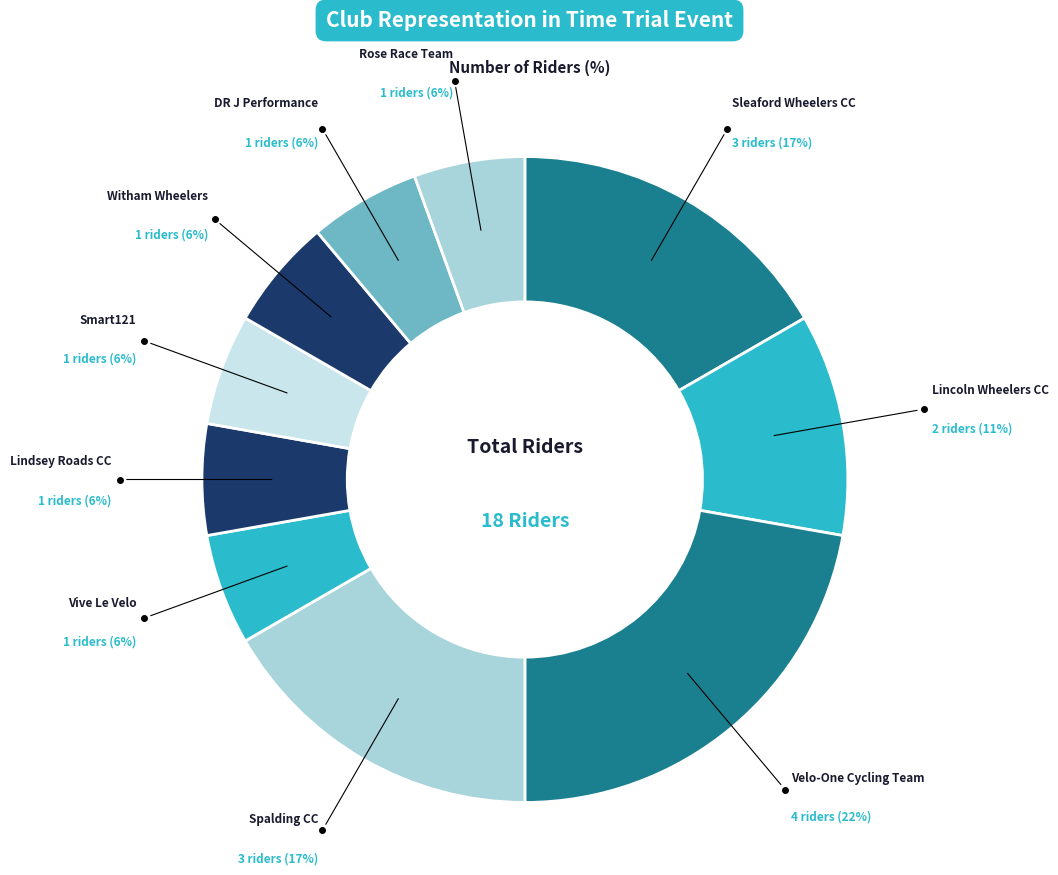

Which slice is the largest?

Velo-One Cycling Team